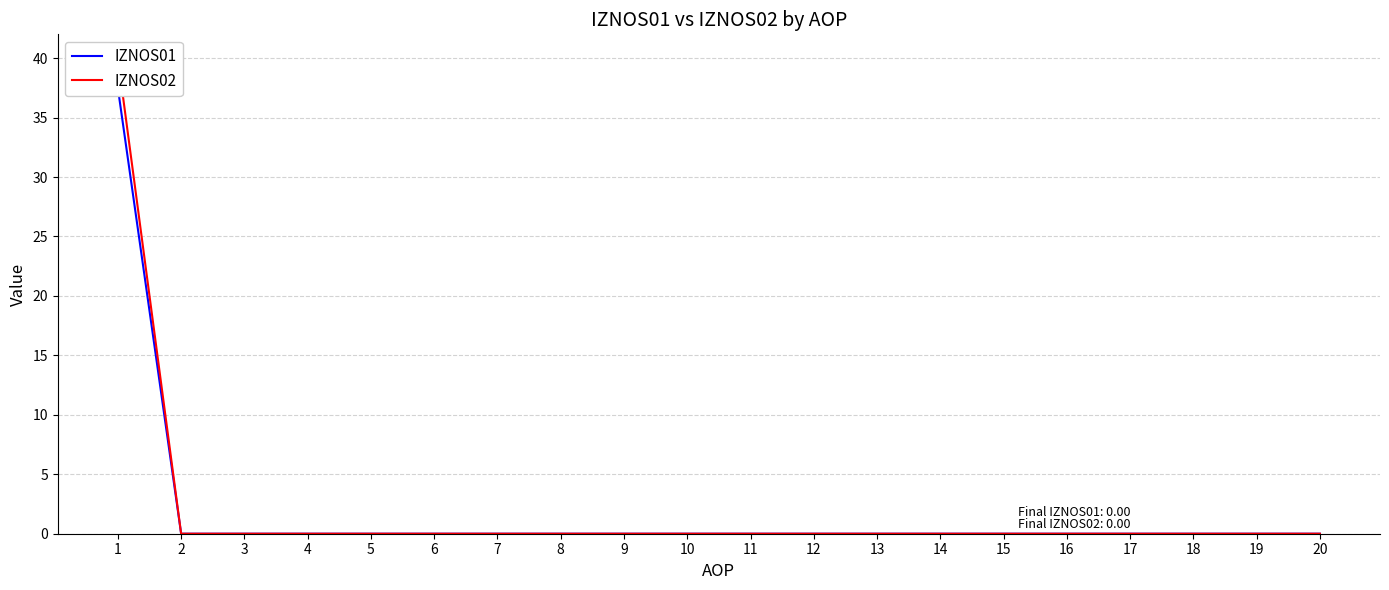

How many distinct data groups are displayed?

2